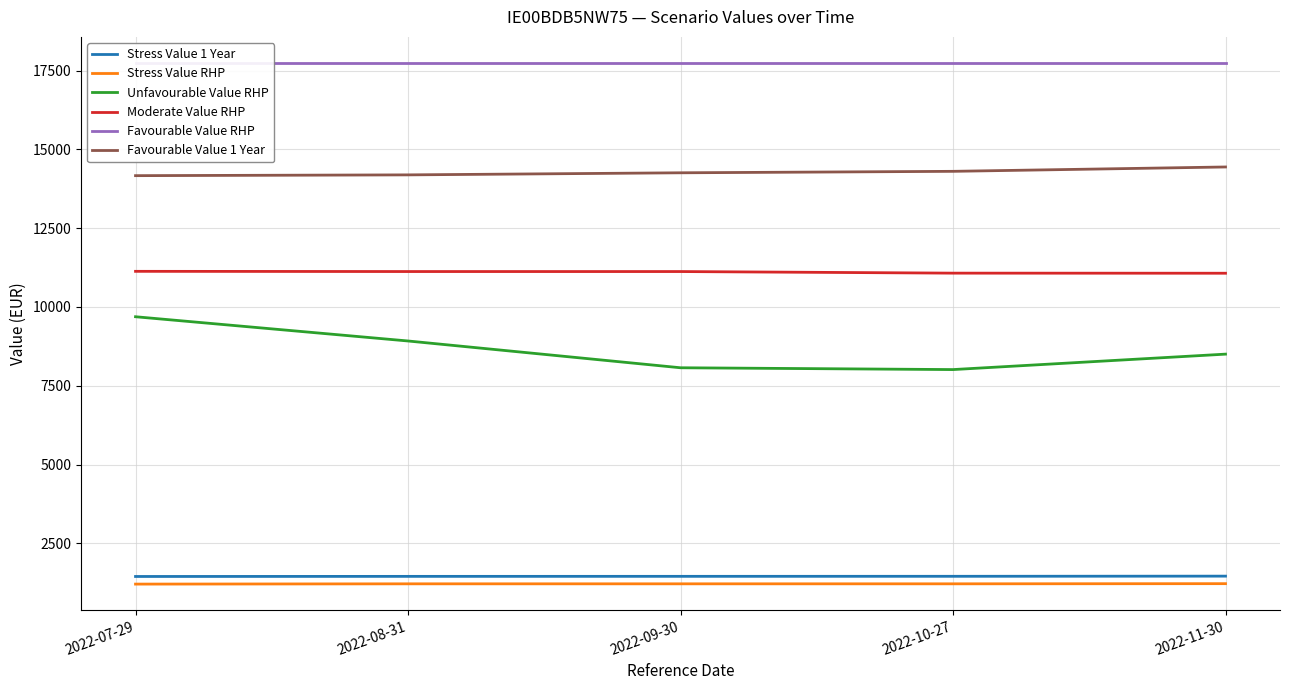

What is the highest value of the Stress Value RHP series?

1220.1